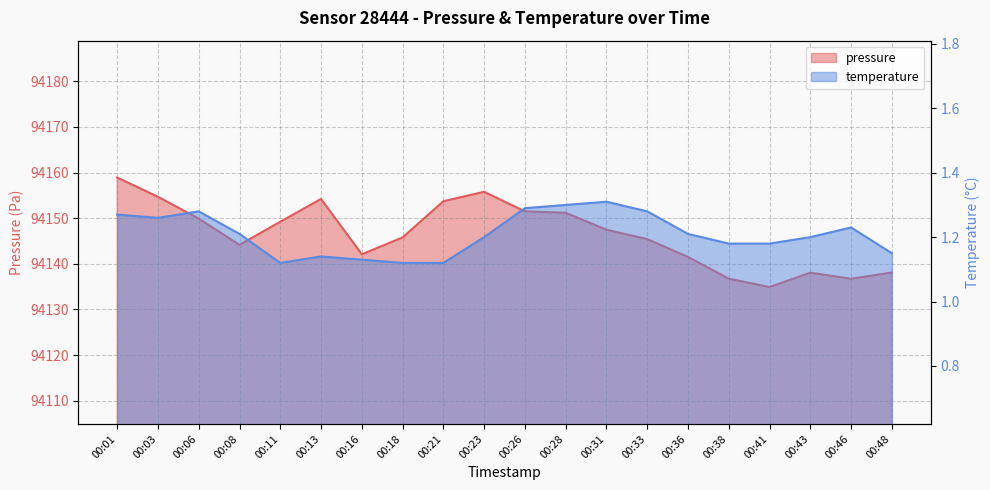

At how many categories does at least one series exceed 6007?

20